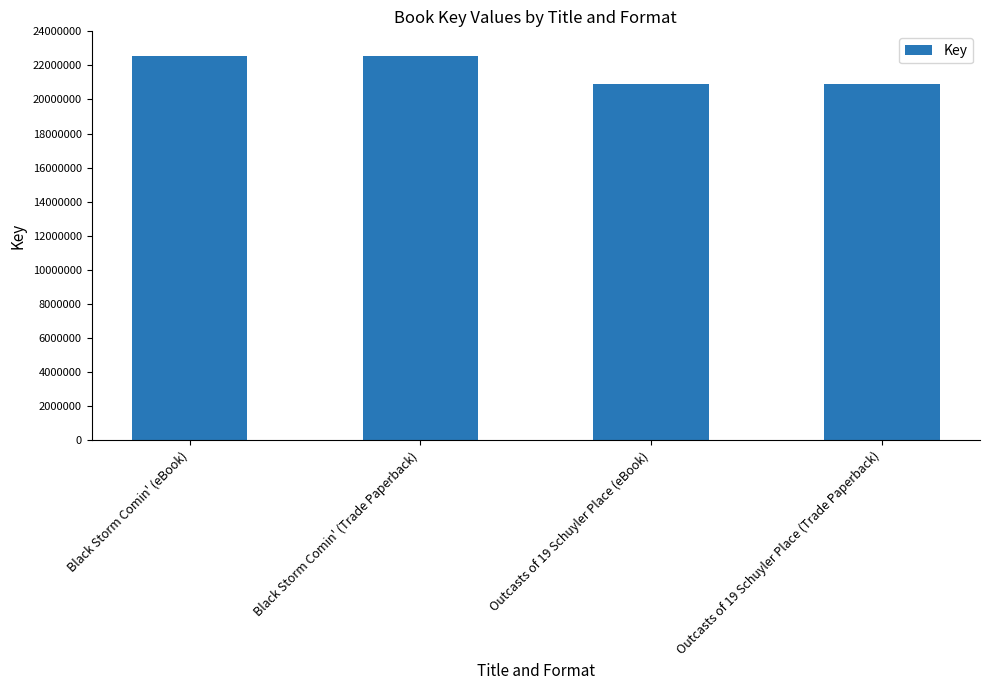

What is the sum of the values at Black Storm Comin' (Trade Paperback) and Black Storm Comin' (eBook)?

45131088